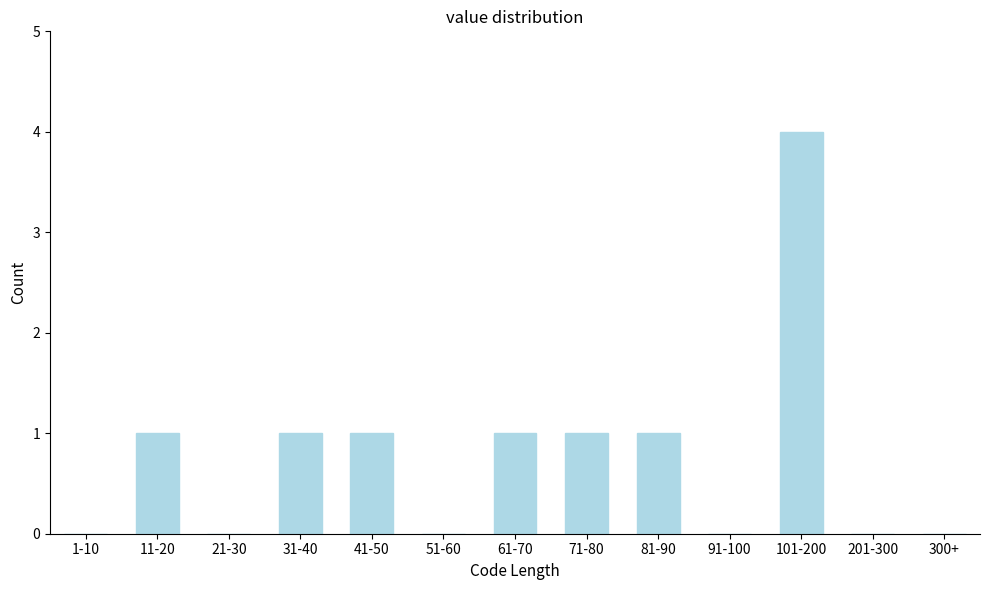

Reading left to right, list all the values displayed in this chart.

1-10=0	11-20=1	21-30=0	31-40=1	41-50=1	51-60=0	61-70=1	71-80=1	81-90=1	91-100=0	101-200=4	201-300=0	300+=0